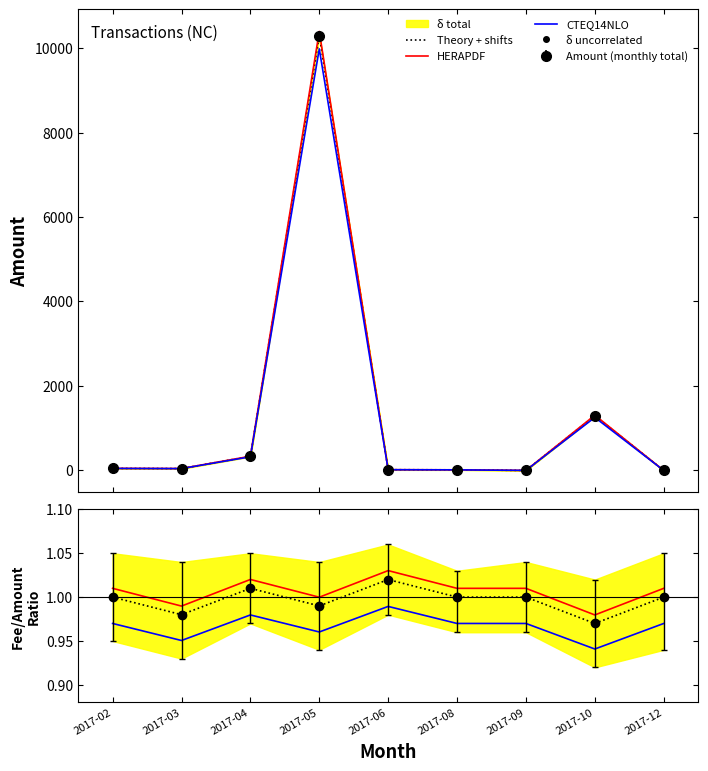

List the series in order of their peak value, lowest first.

CTEQ14NLO, Theory + shifts, HERAPDF, δ uncorrelated